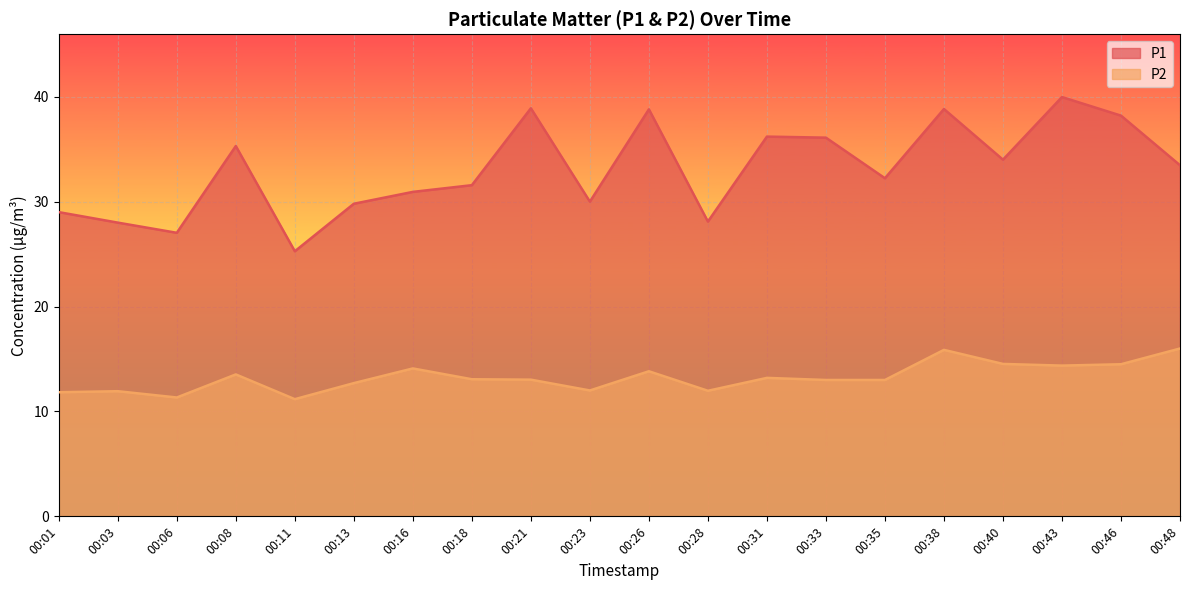

Rank the categories by P1 value from highest to lowest.

00:43, 00:21, 00:38, 00:26, 00:46, 00:31, 00:33, 00:08, 00:40, 00:48, 00:35, 00:18, 00:16, 00:23, 00:13, 00:01, 00:28, 00:03, 00:06, 00:11